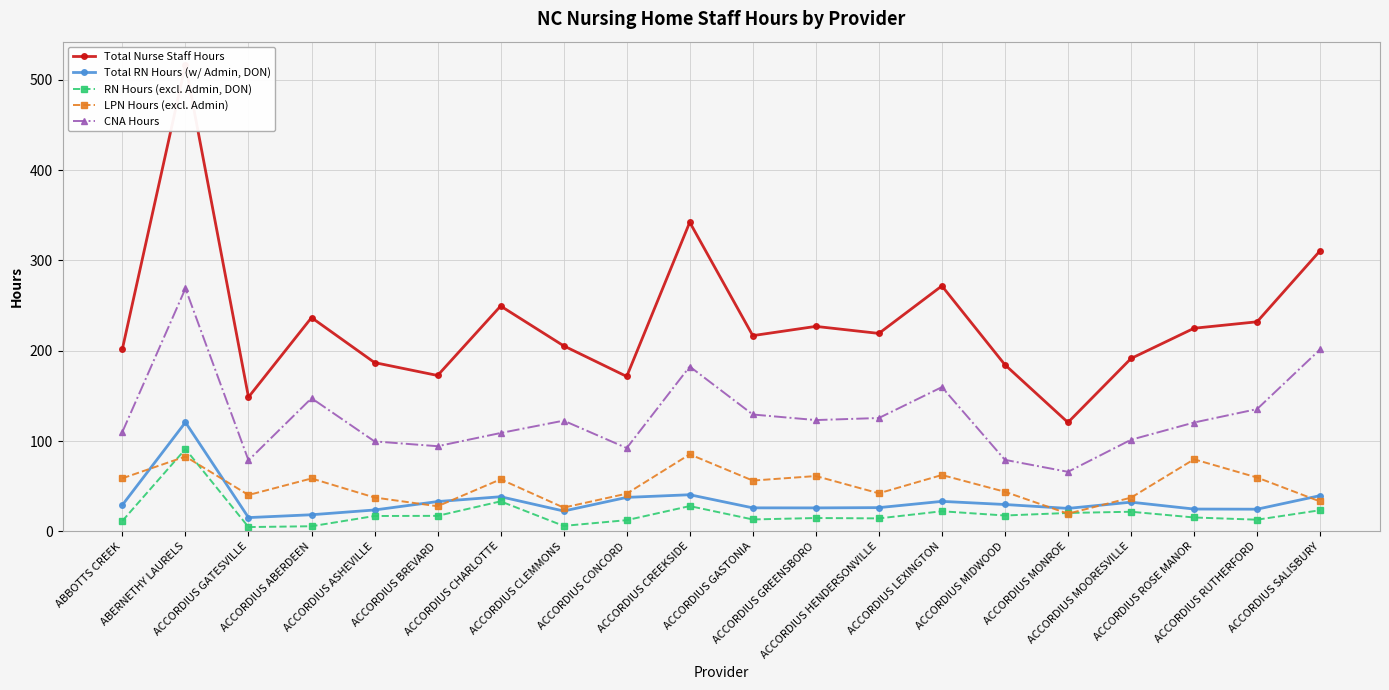

What are all the series names shown in the legend?

Total Nurse Staff Hours, Total RN Hours (w/ Admin, DON), RN Hours (excl. Admin, DON), LPN Hours (excl. Admin), CNA Hours